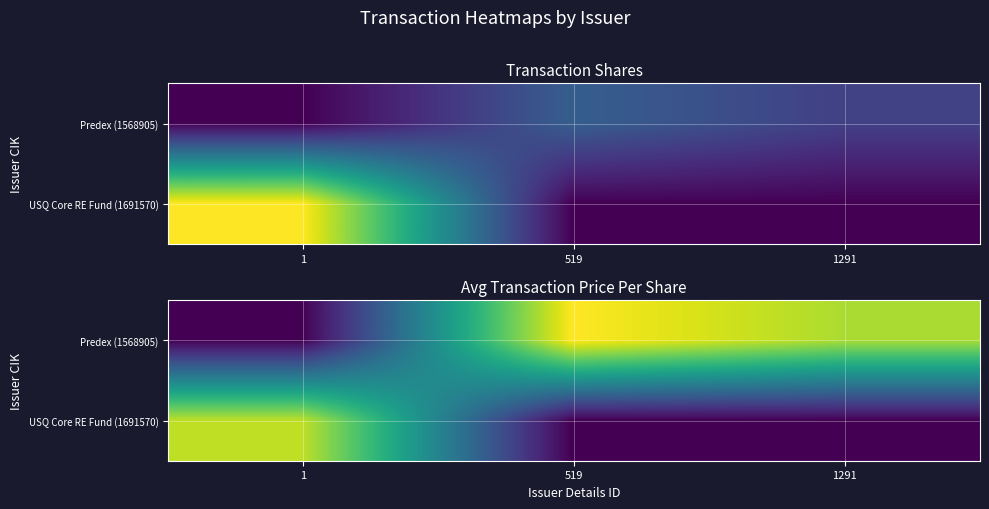

List the labels in order of USQ Core RE Fund (1691570) value, largest first.

1, 519, 1291